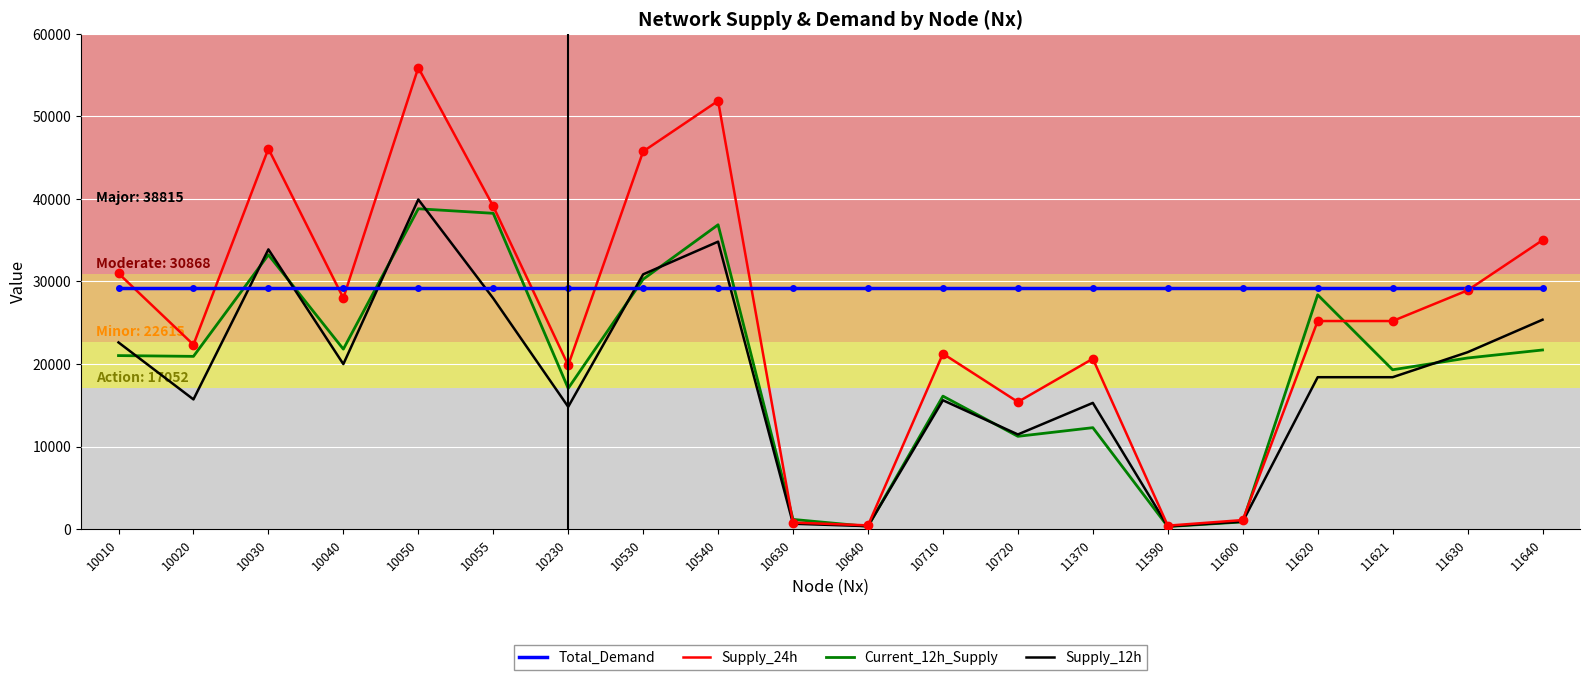

Is this an area chart (filled region under the line)?

No